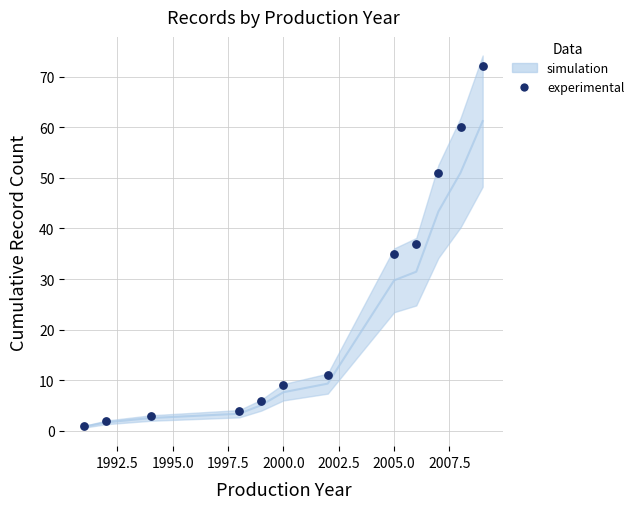

What is the average X value?

2001